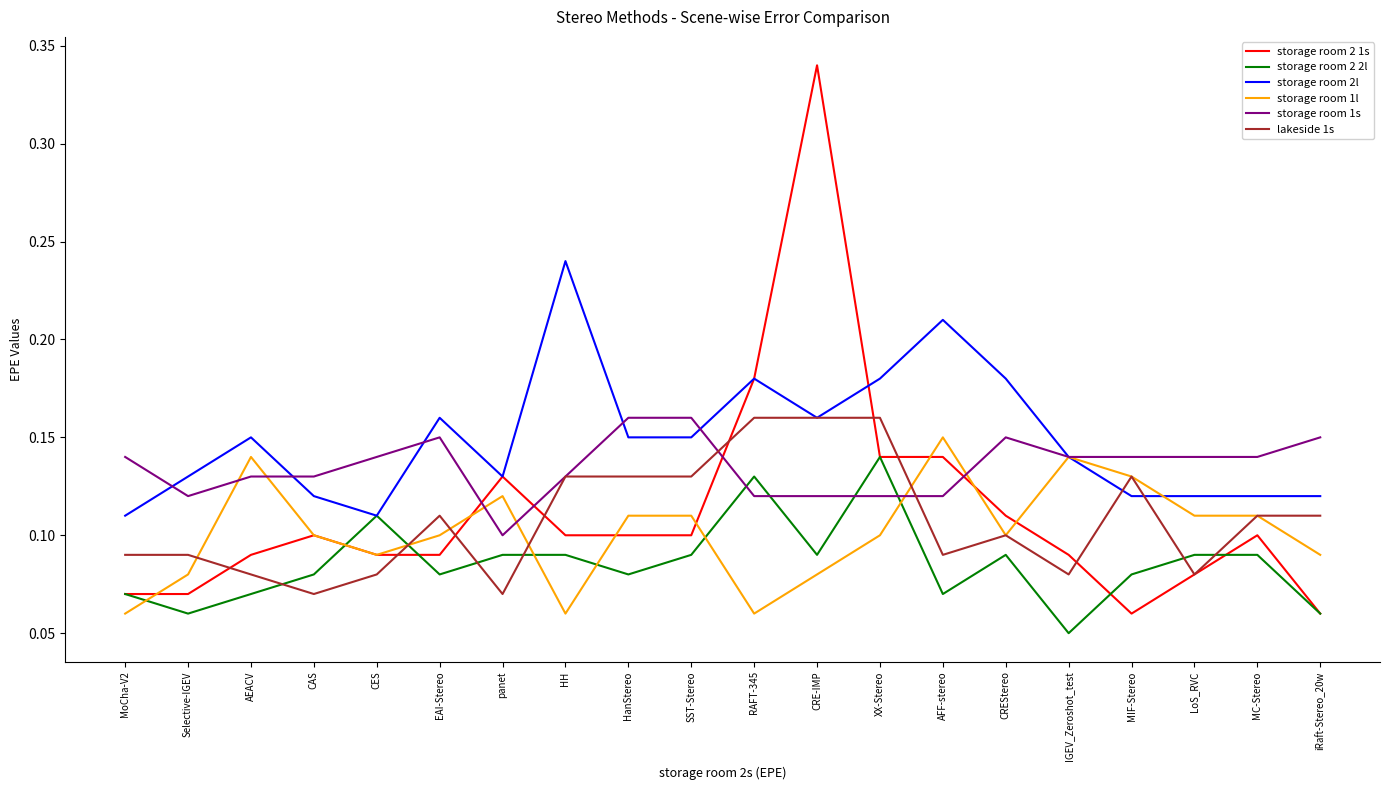

At Selective-IGEV, list the series in order from largest to smallest.

storage room 2l, storage room 1s, lakeside 1s, storage room 1l, storage room 2 1s, storage room 2 2l